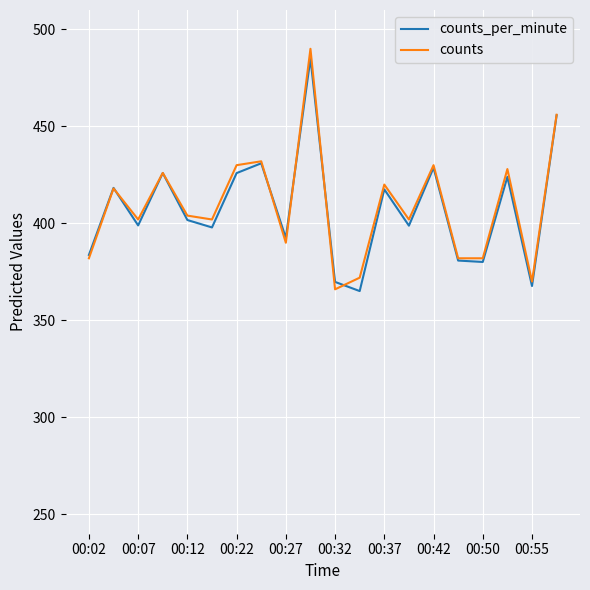

In counts_per_minute, how many points are lower than both neighbors (excluding endpoints)?

7